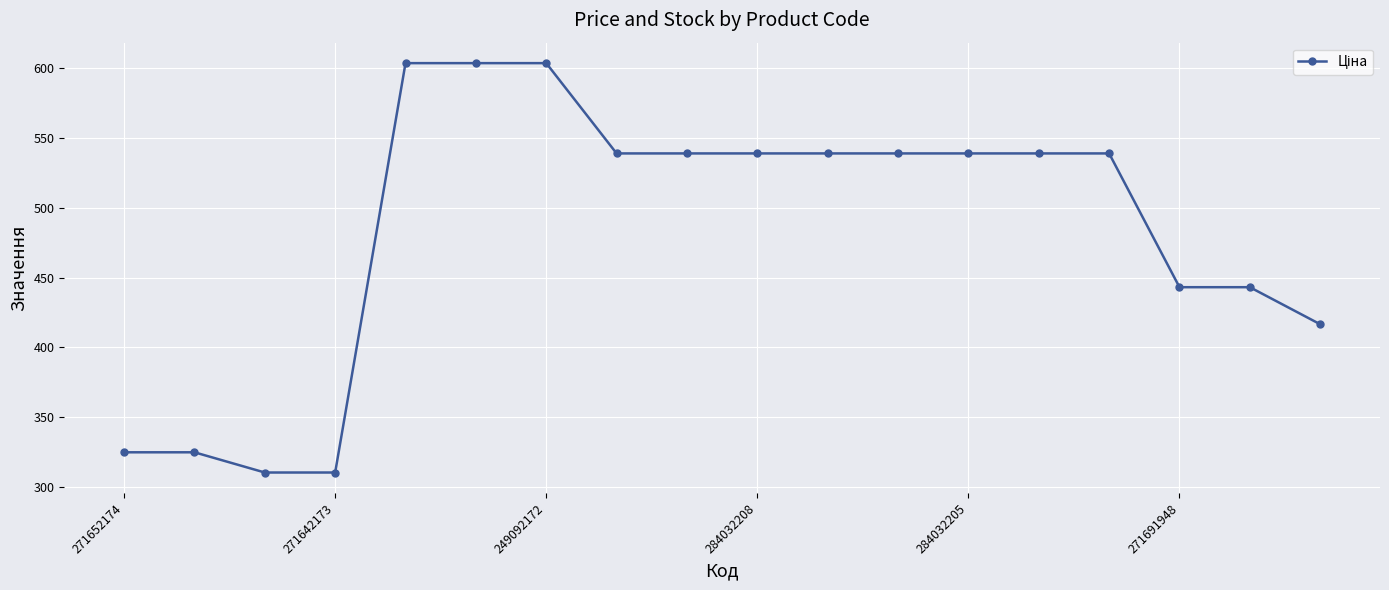

Count the number of categories in the chart.

18